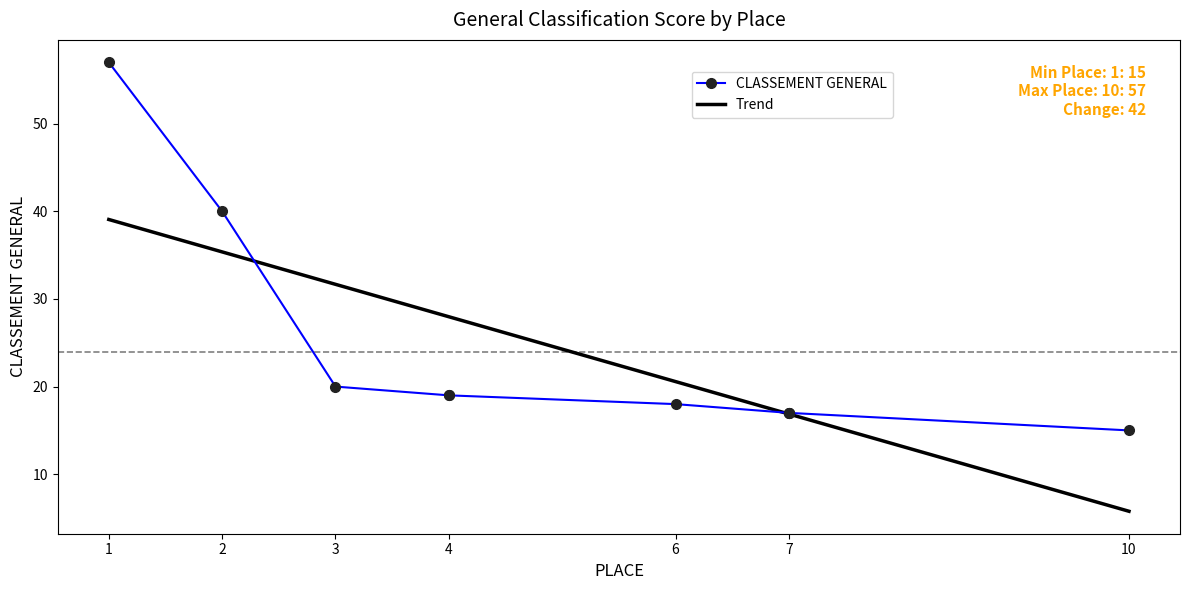

What is the sum of all values?

239